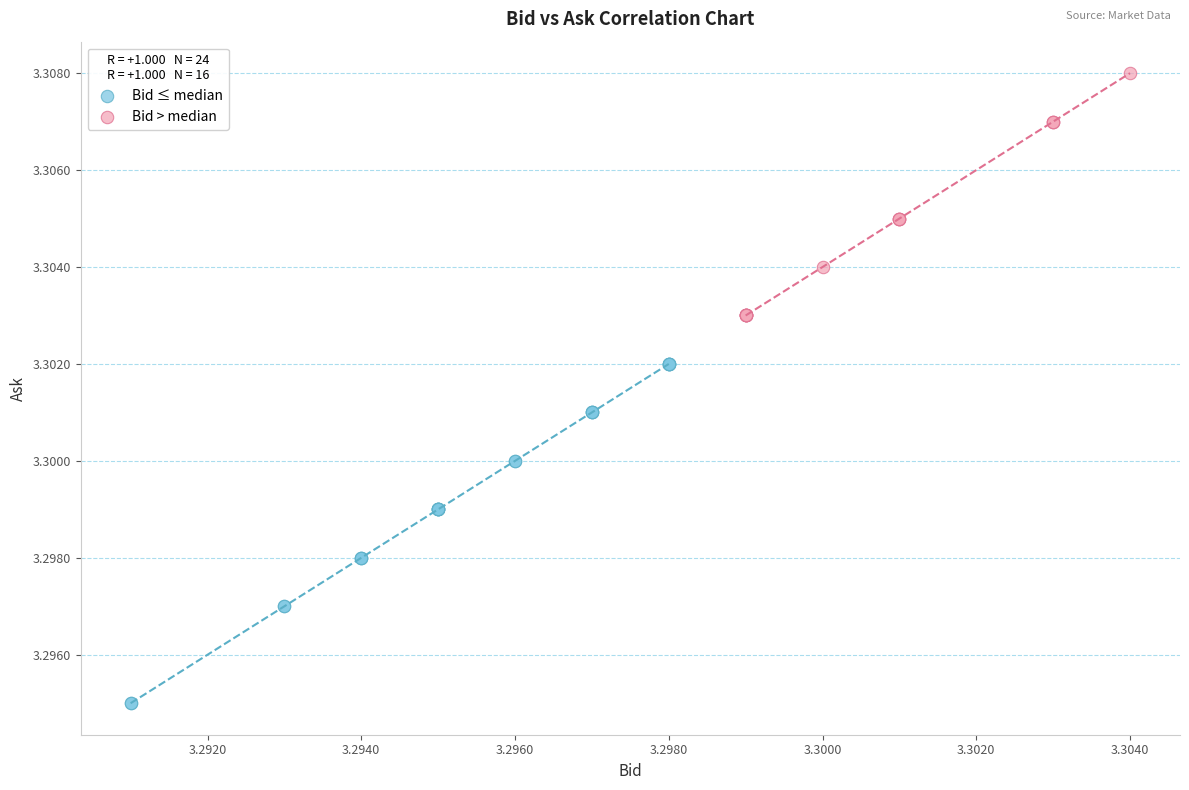

Which series has the widest spread of Y values?

Bid ≤ median